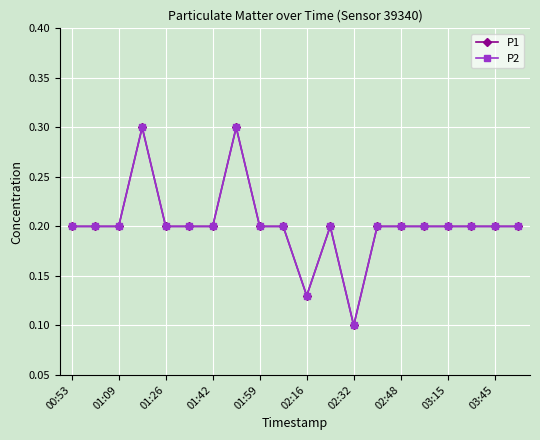

Does the chart have visible grid lines?

Yes